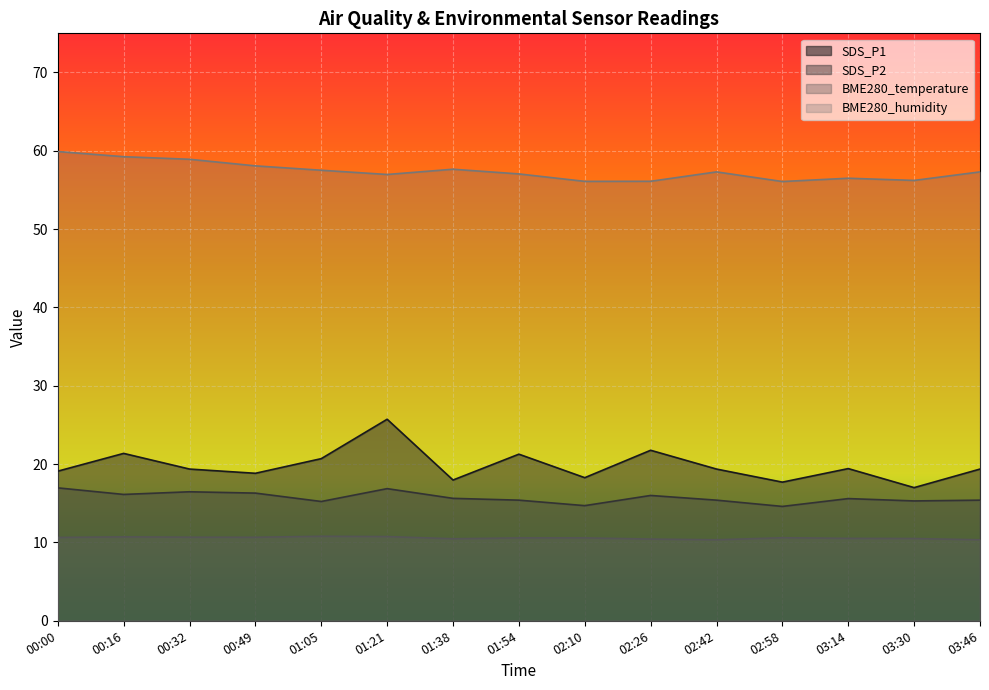

How many lines are shown in the chart?

4